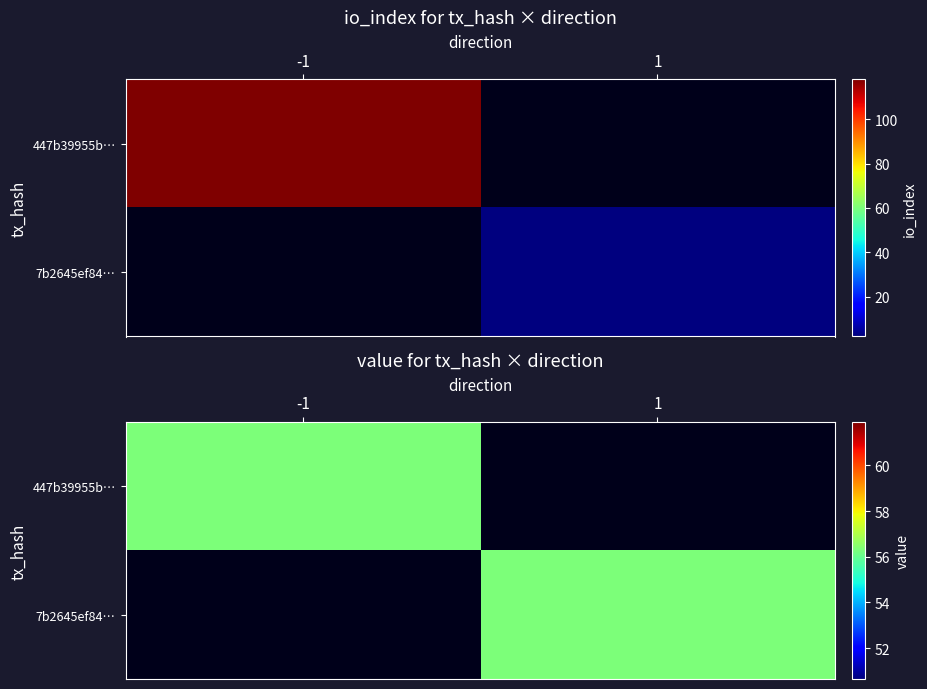

The 447b39955b1ee9a6ceb059ece79e12544fb8f2a series shows 118 at io_index. True or false?

True